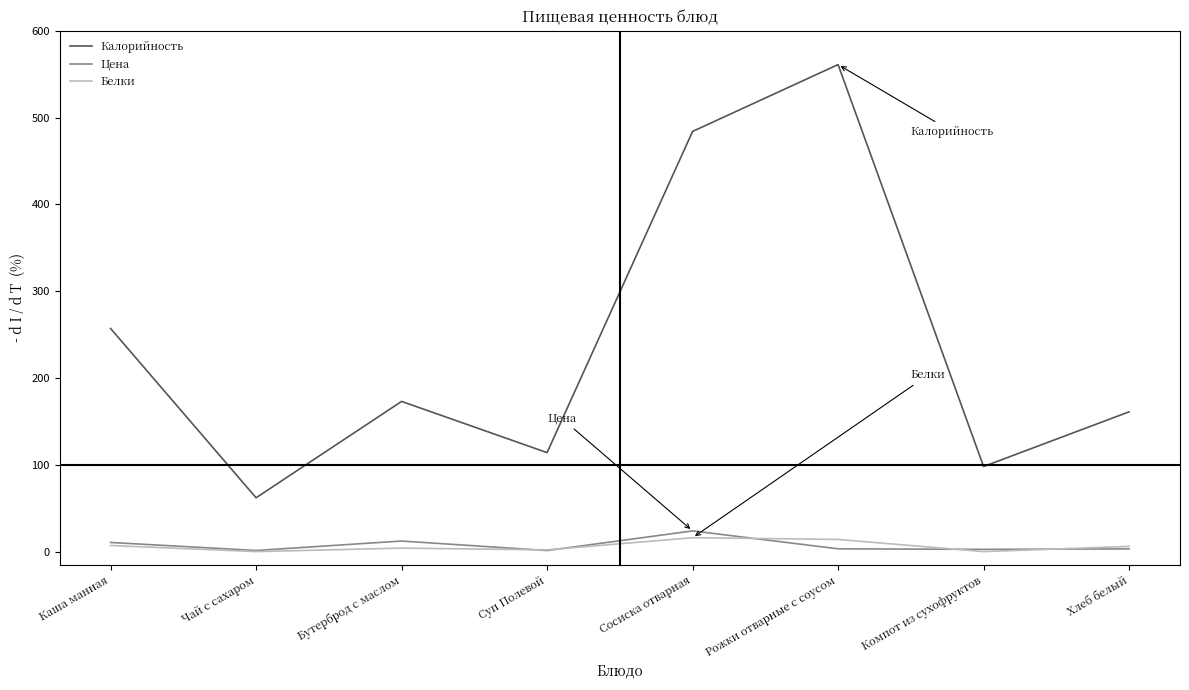

What are all the series names shown in the legend?

Калорийность, Цена, Белки